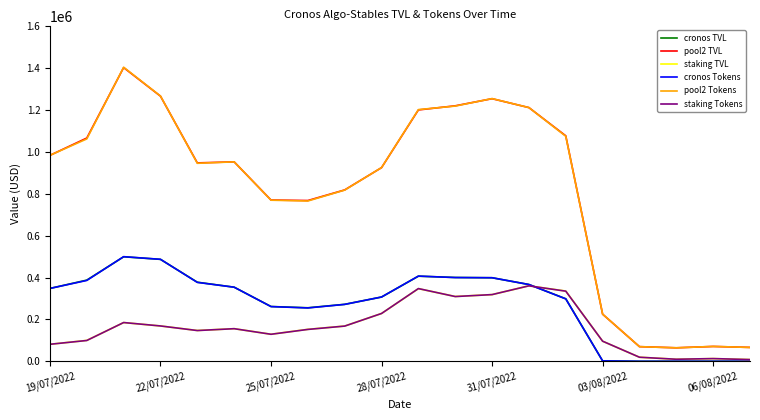

True or false: pool2 Tokens and cronos Tokens intersect in this chart.

False